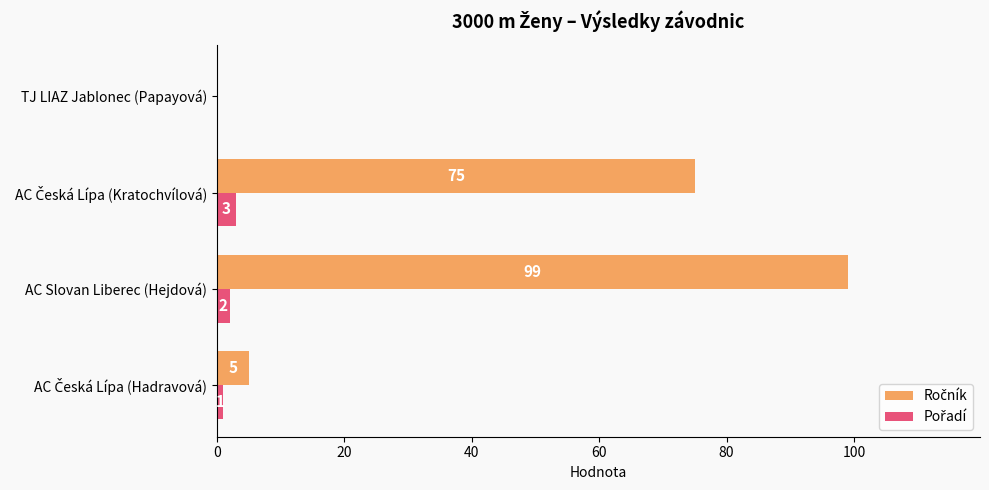

At which category is the sum across all series the highest?

AC Slovan Liberec (Hejdová)